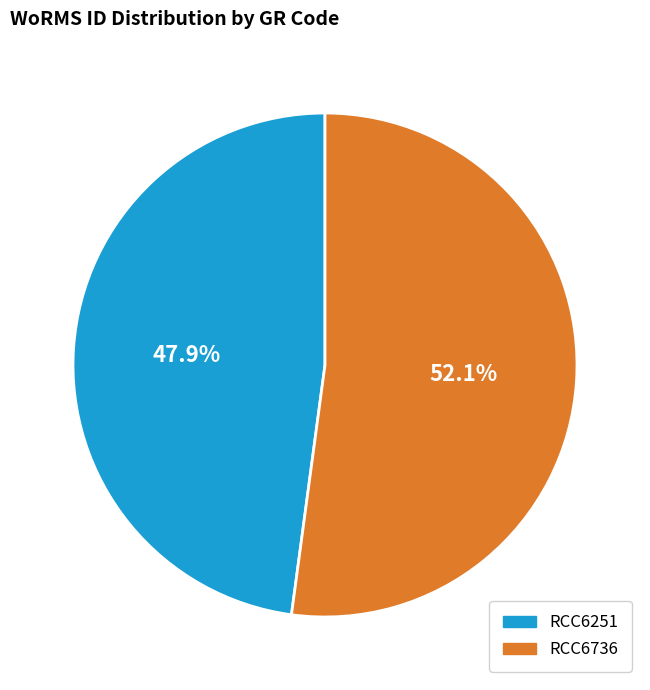

Approximately how many times larger is the value at RCC6251 compared to RCC6736?

0.9